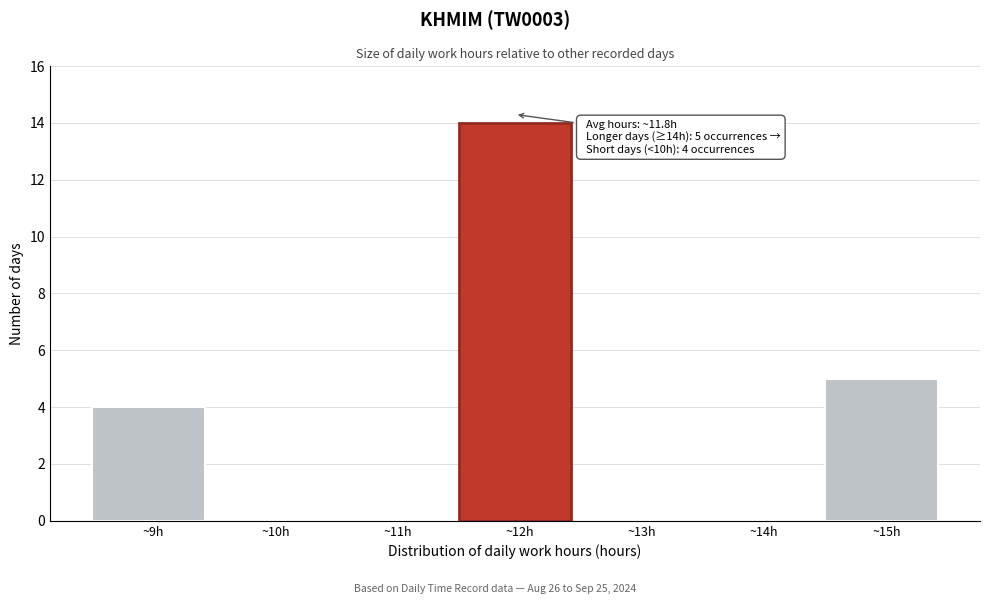

Over which range of the x-axis is the bar tallest?

11.5 to 12.5